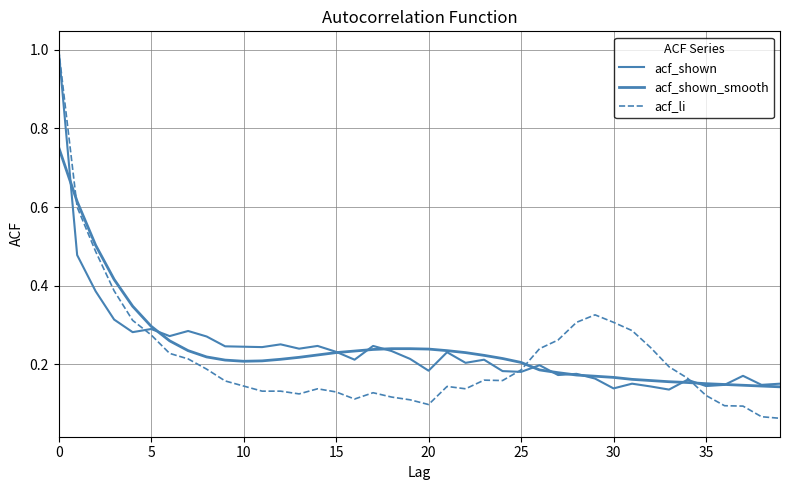

Does the chart display data point markers on the line(s)?

No